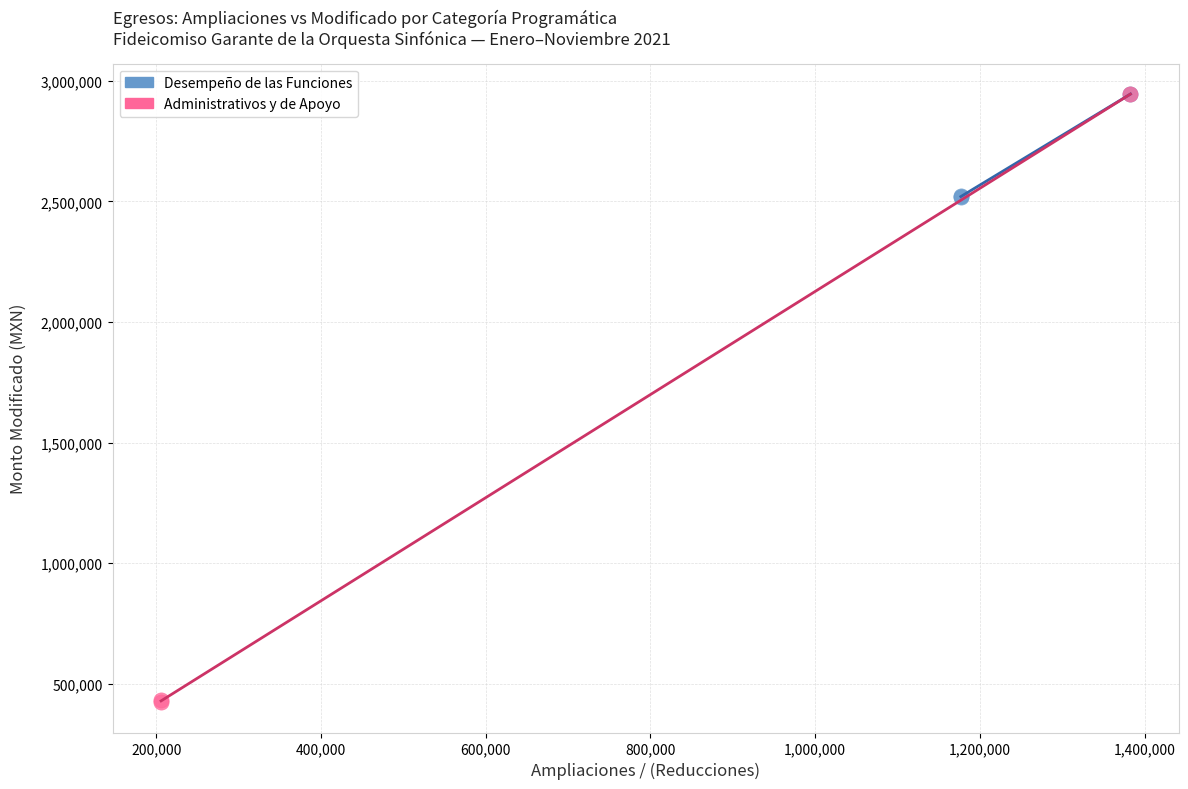

Which series contains the lowest Y value?

Administrativos y de Apoyo